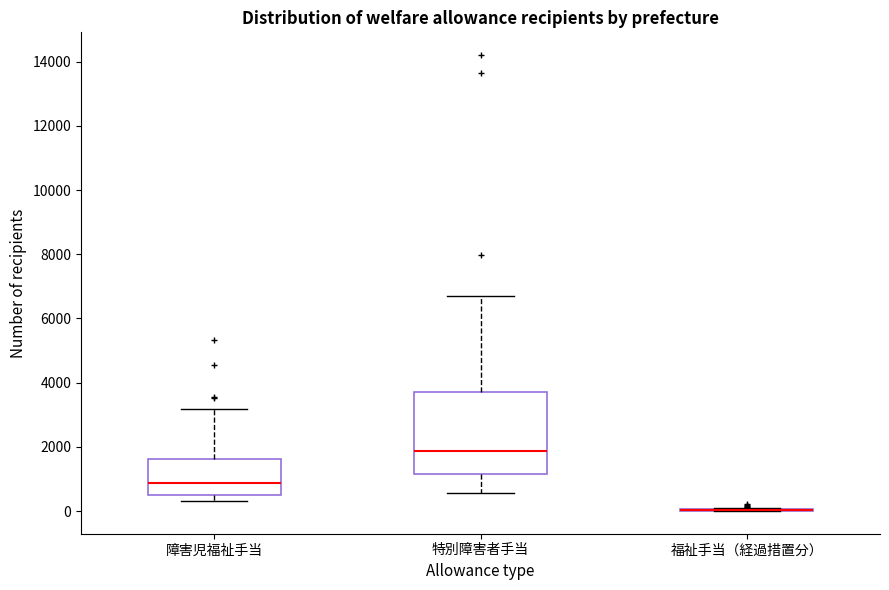

Reading left to right, transcribe this box plot: for each box, give where its median line is, the range the box spans, and where its two whiskers end, as read against the y-axis. The values are not printed on the chart, so give them approximately, as read against the axis.

障害児福祉手当: median 800, box 600 to 1600, whiskers 200 to 3200
特別障害者手当: median 1800, box 1200 to 3800, whiskers 600 to 6600
福祉手当（経過措置分）: box collapsed to a line at 0, whiskers 0 to 0